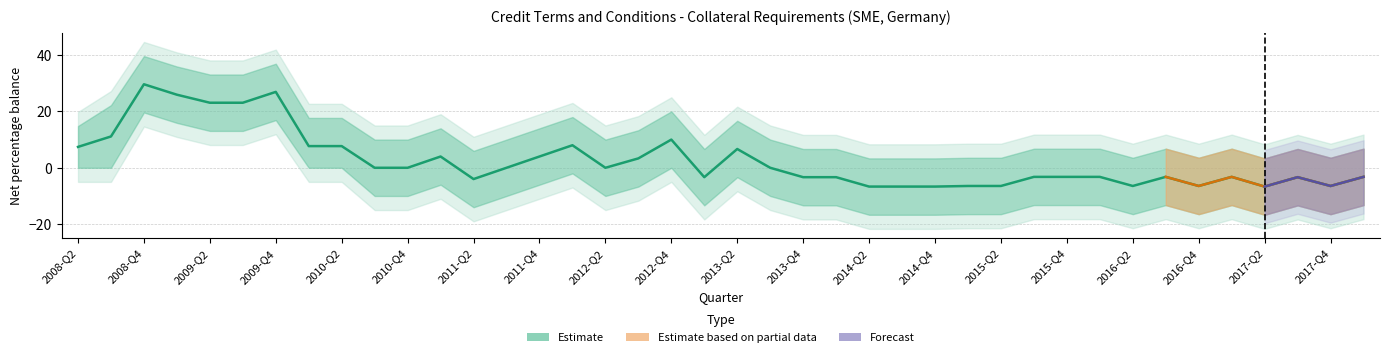

Reading right to left, list all the values displayed in this chart.

Estimate: -3.2	-6.5	-3.3	-6.7	-3.2	-6.5	-3.2	-6.5	-3.2	-3.2	-3.2	-6.5	-6.5	-6.7	-6.7	-6.7	-3.3	-3.3	0.0	6.7	-3.3	10.0	3.3	0.0	8.0	4.0	0.0	-4.0	4.0	0.0	0.0	7.7	7.7	26.9	23.1	23.1	25.9	29.6	11.1	7.4
Estimate upper: 6.8	3.5	6.7	3.3	6.8	3.5	6.8	3.5	6.8	6.8	6.8	3.5	3.5	3.3	3.3	3.3	6.7	6.7	10.0	16.7	6.7	20.0	13.3	10.0	18.0	14.0	10.0	6.0	14.0	10.0	10.0	17.7	17.7	36.9	33.1	33.1	35.9	39.6	22.2	14.8
Estimate lower: -13.2	-16.4	-13.3	-16.7	-13.2	-16.4	-13.2	-16.4	-13.2	-13.2	-13.2	-16.4	-16.4	-16.7	-16.7	-16.7	-13.3	-13.3	-10.0	-3.3	-13.3	0.0	-6.7	-10.0	-2.0	-6.0	-10.0	-14.0	-6.0	-10.0	-10.0	0.0	0.0	16.9	13.1	13.1	15.9	19.6	0.0	0.0